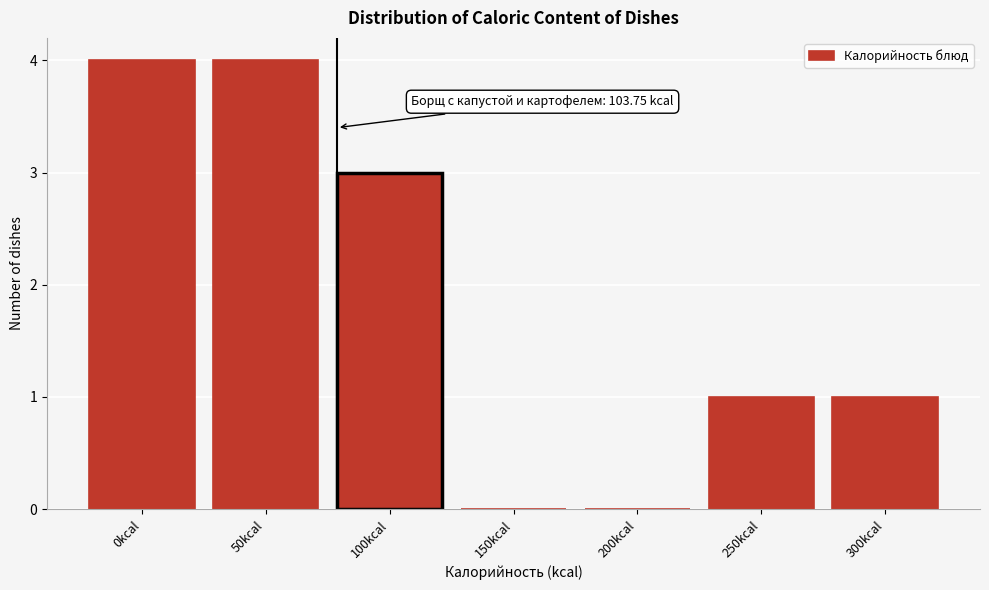

Reading left to right, transcribe all the data shown in this chart.

0kcal=4	50kcal=4	100kcal=3	150kcal=0	200kcal=0	250kcal=1	300kcal=1